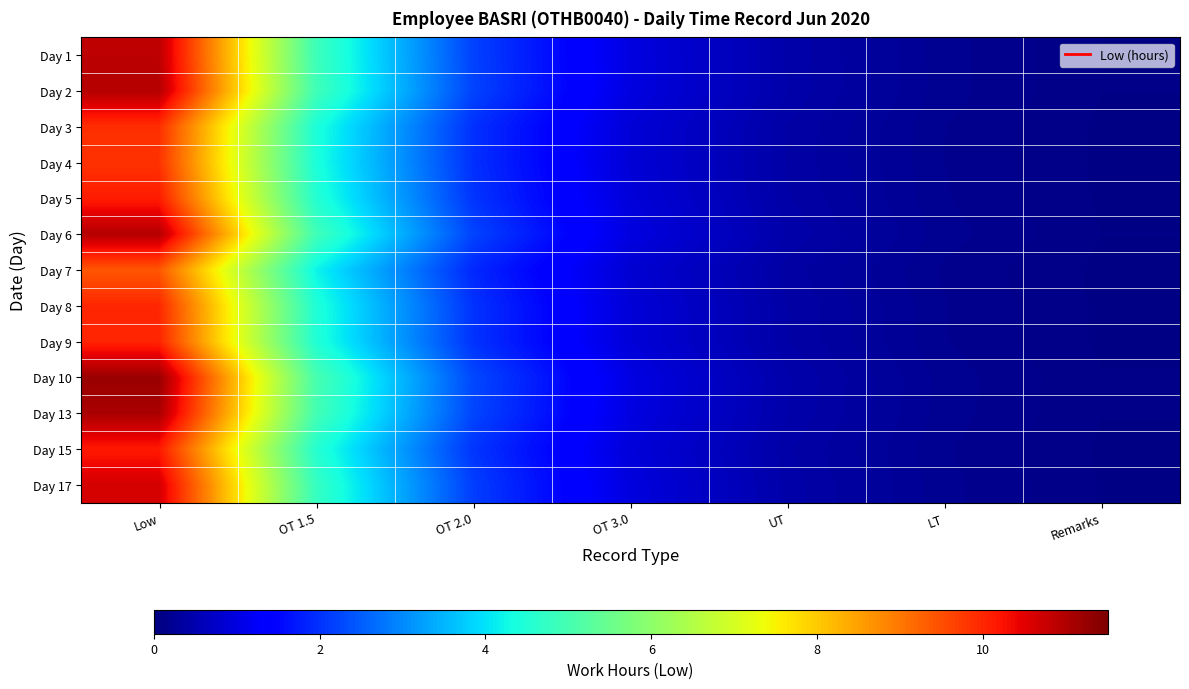

List the series in order of their peak value, lowest first.

Day 7, Day 4, Day 3, Day 8, Day 9, Day 5, Day 15, Day 17, Day 1, Day 2, Day 6, Day 13, Day 10